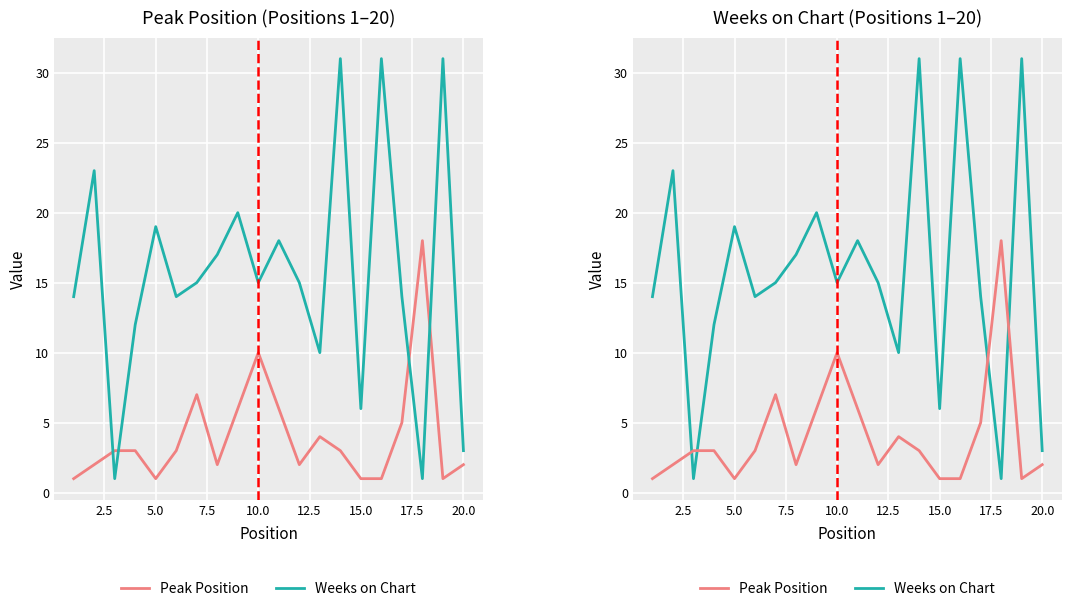

In Peak Position, how many points are higher than both neighbors (excluding endpoints)?

4